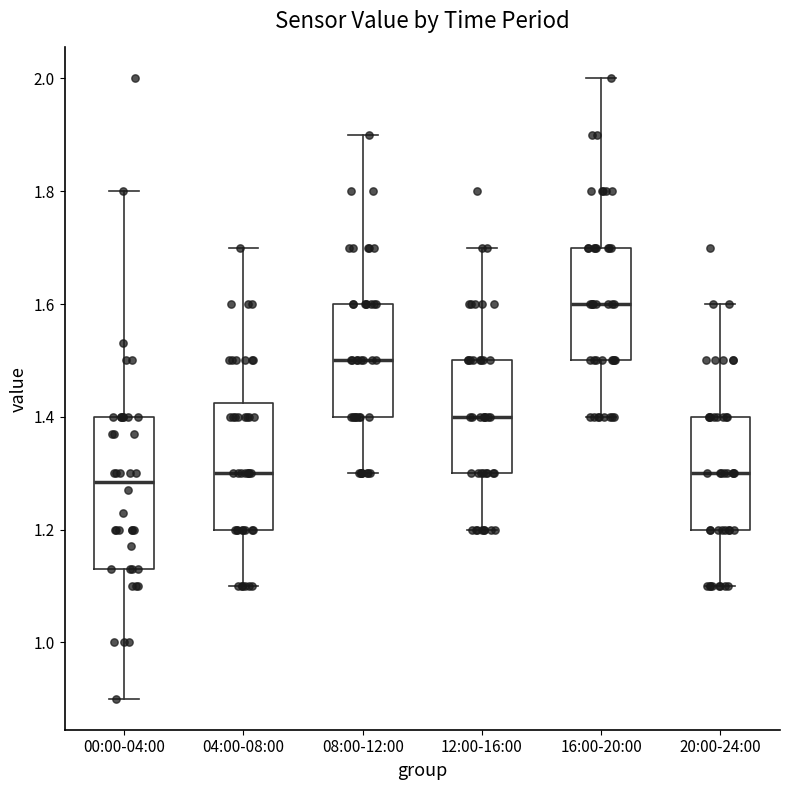

Reading left to right, read every box against the y-axis: the position of its median line, the range the box covers, and the ends of its whiskers. The values are not printed on the chart, so give them approximately, as read against the axis.

00:00-04:00: median 1.28, box 1.14 to 1.40, whiskers 0.90 to 1.80
04:00-08:00: median 1.30, box 1.20 to 1.42, whiskers 1.10 to 1.70
08:00-12:00: median 1.50, box 1.40 to 1.60, whiskers 1.30 to 1.90
12:00-16:00: median 1.40, box 1.30 to 1.50, whiskers 1.20 to 1.70
16:00-20:00: median 1.60, box 1.50 to 1.70, whiskers 1.40 to 2.00
20:00-24:00: median 1.30, box 1.20 to 1.40, whiskers 1.10 to 1.60